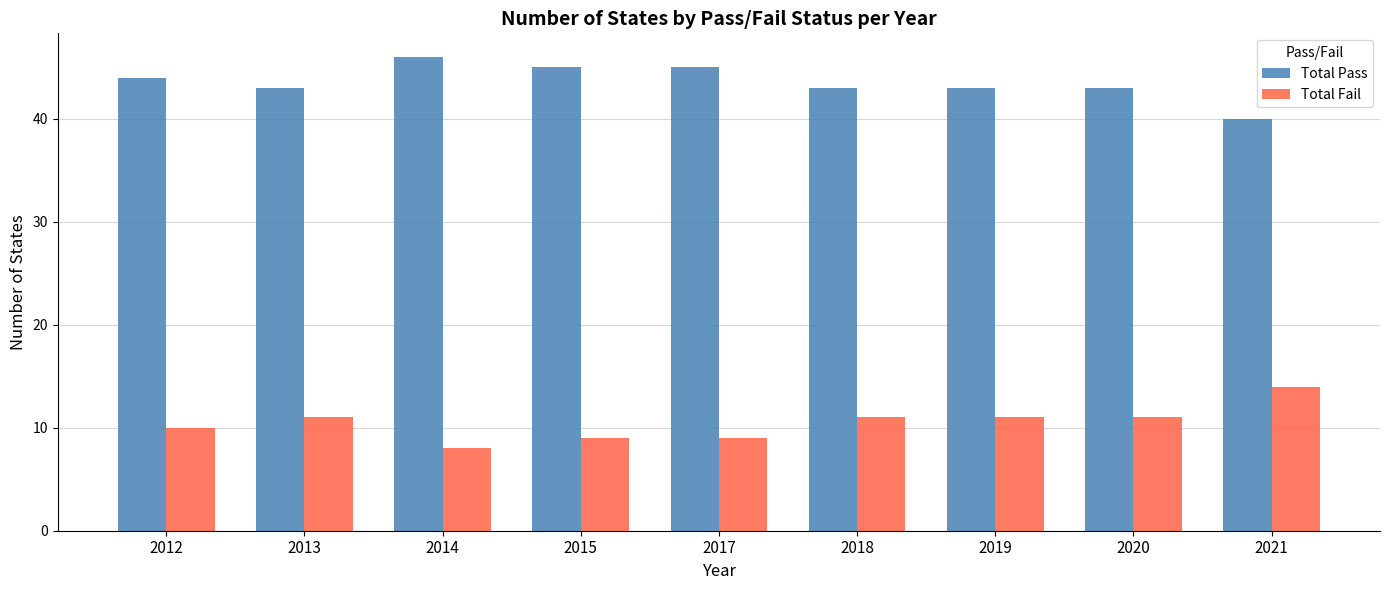

Reading left to right, what are all the values shown in this chart?

Total Pass: 2012=44	2013=43	2014=46	2015=45	2017=45	2018=43	2019=43	2020=43	2021=40
Total Fail: 2012=10	2013=11	2014=8	2015=9	2017=9	2018=11	2019=11	2020=11	2021=14